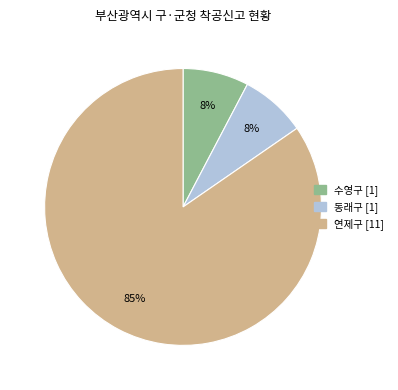

What percentage is the 수영구 slice, to the nearest percent?

8%